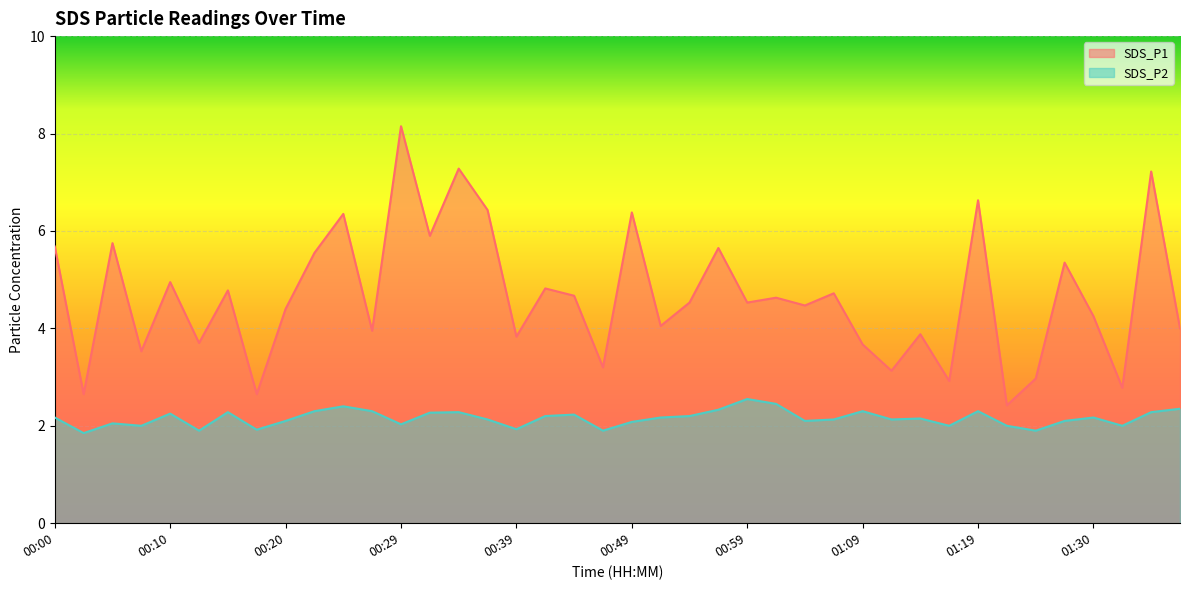

Which series has the largest total across all categories?

SDS_P1